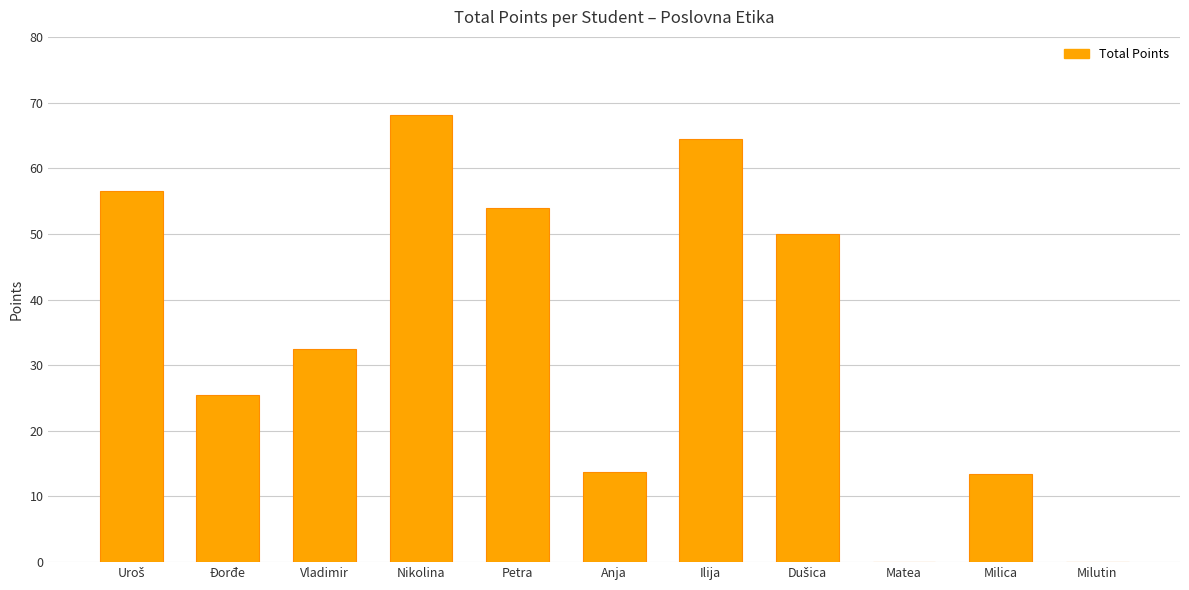

Is it true that the value at Nikolina is 68.1?

True